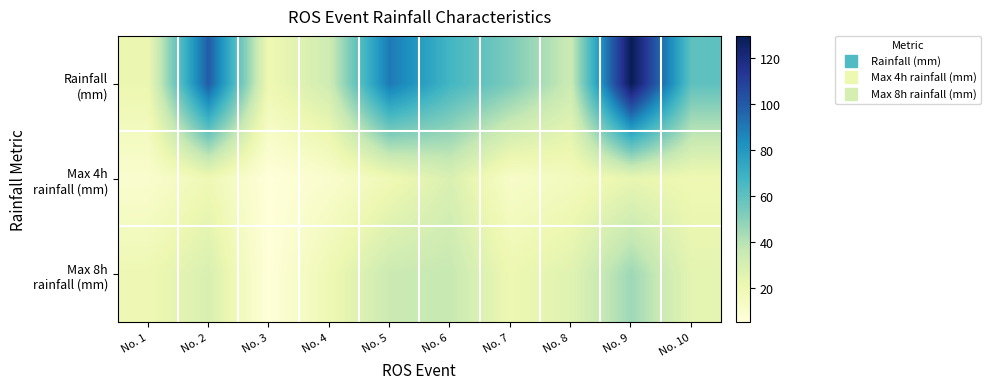

Rank the series by their average value, from highest to lowest.

Rainfall (mm), Max 8h rainfall (mm), Max 4h rainfall (mm)